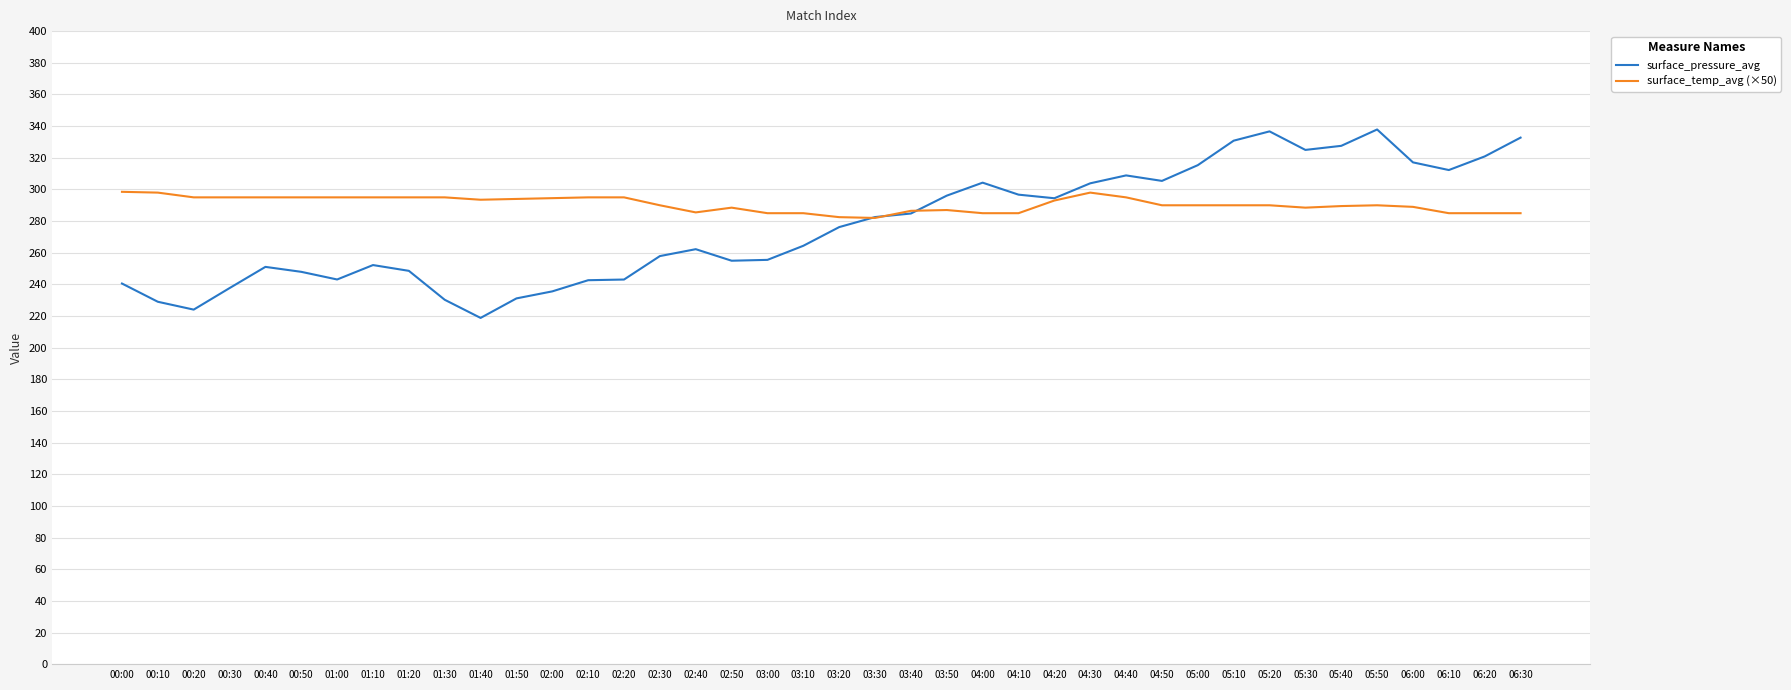

At how many categories does at least one series exceed 222?

40